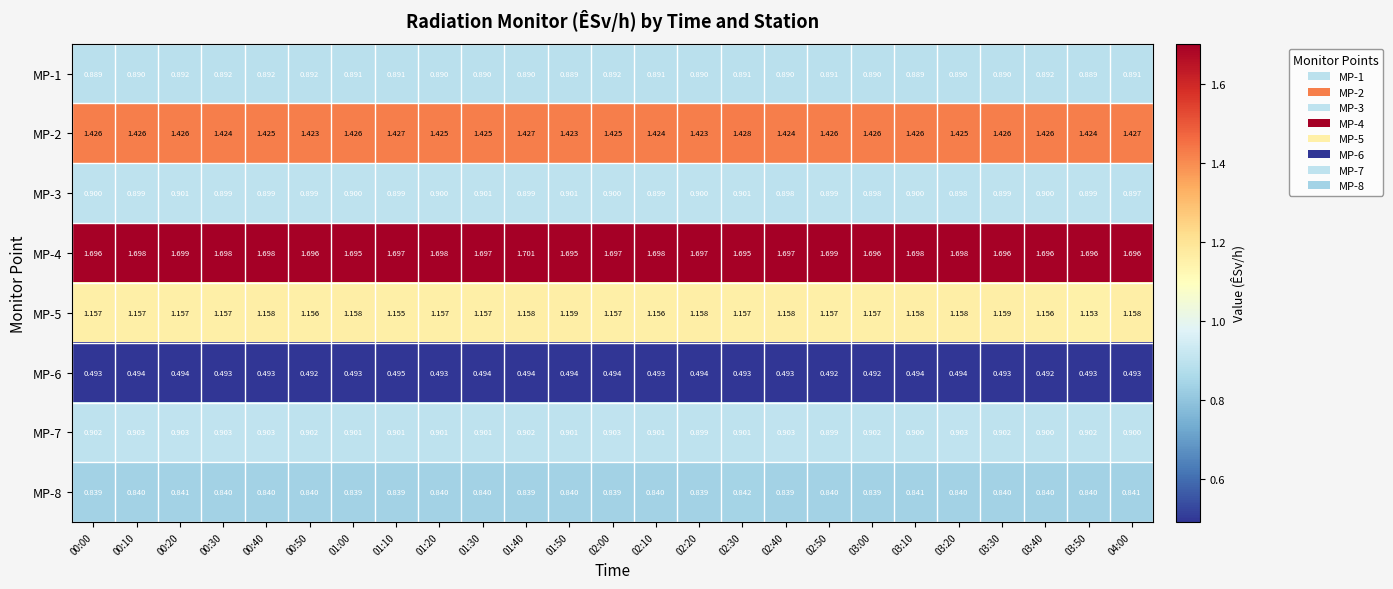

Is the value of MP-4 at 03:10 greater than the value of MP-2 at 03:50?

Yes